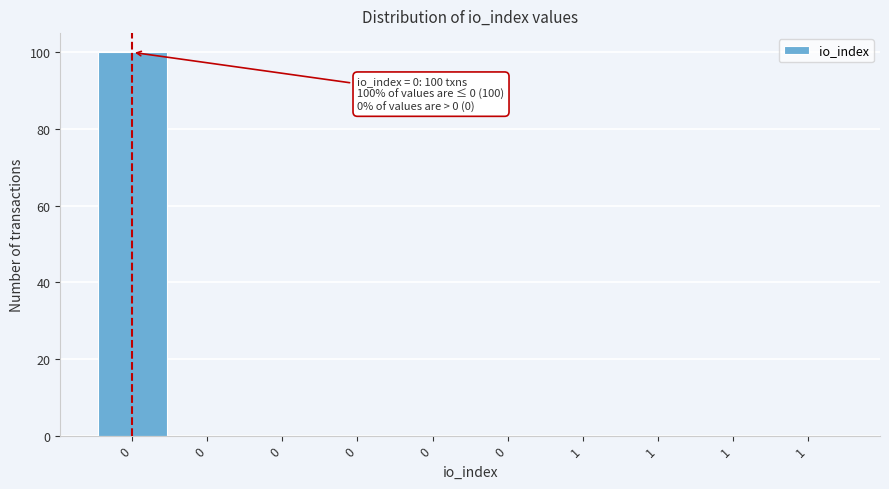

How many series are shown in this chart?

1